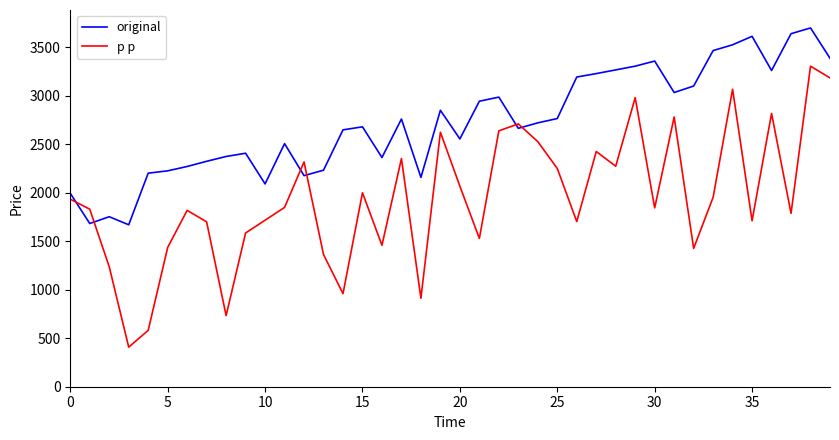

True or false: original and p p intersect in this chart.

True